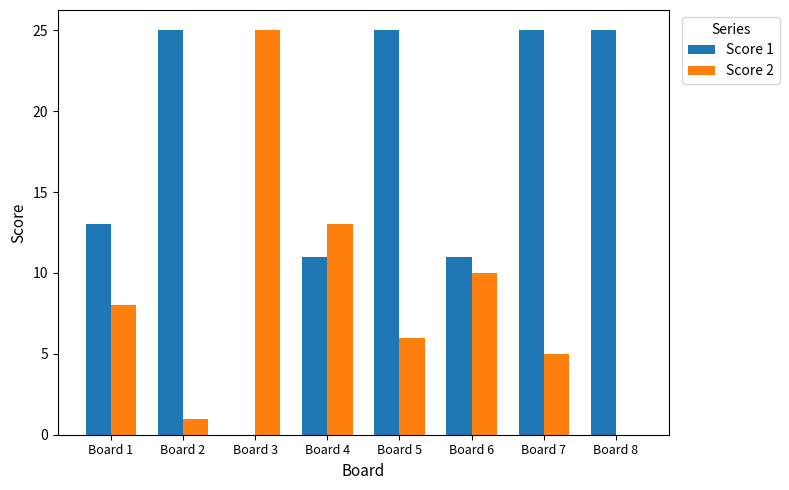

What is the approximate value of Score 1 at Board 8?

25